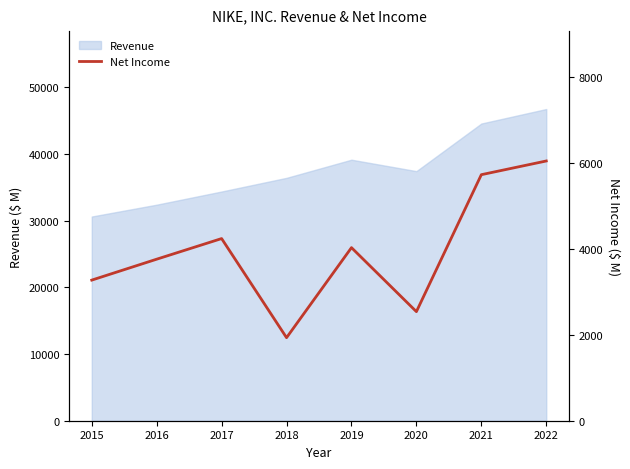

Reading right to left, extract all data points from this chart.

2022=6046	2021=5727	2020=2539	2019=4029	2018=1933	2017=4240	2016=3760	2015=3273